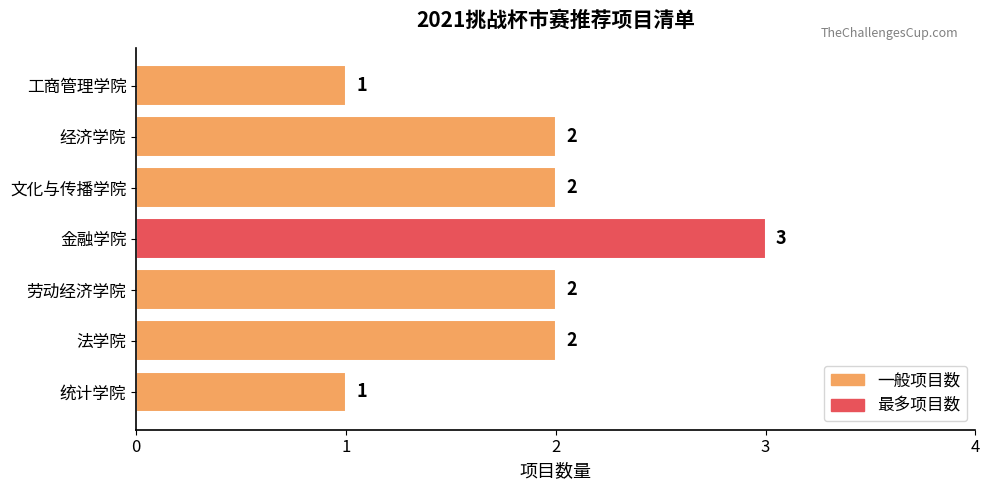

How many values are between 1 and 2?

6